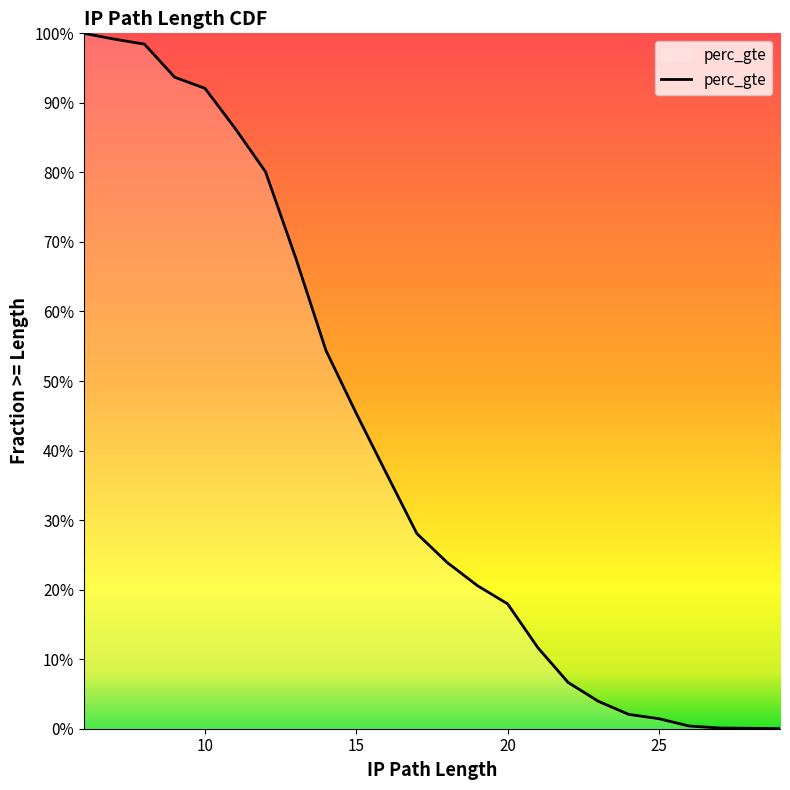

True or false: the data has more than 2 interior local peaks.

False